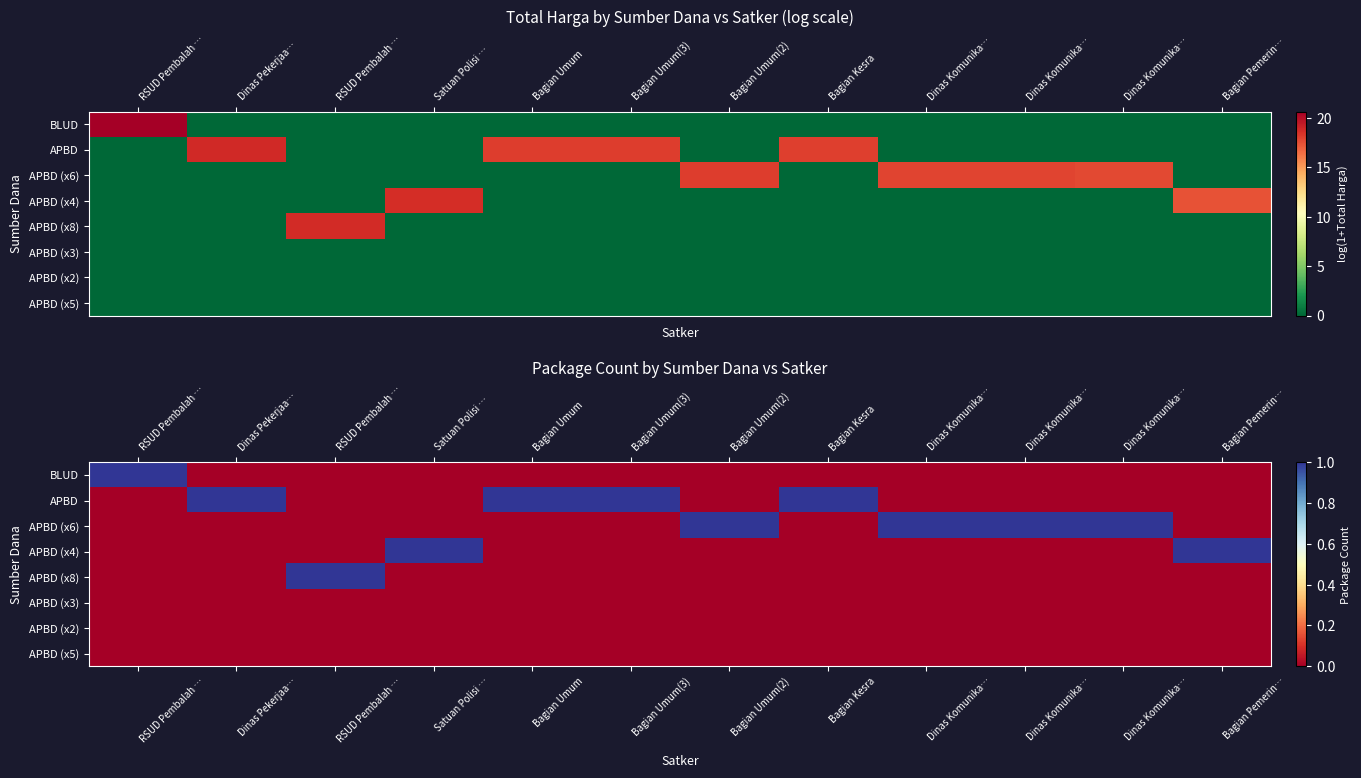

The row_0 series shows -1 at RSUD Pembalah …. True or false?

False